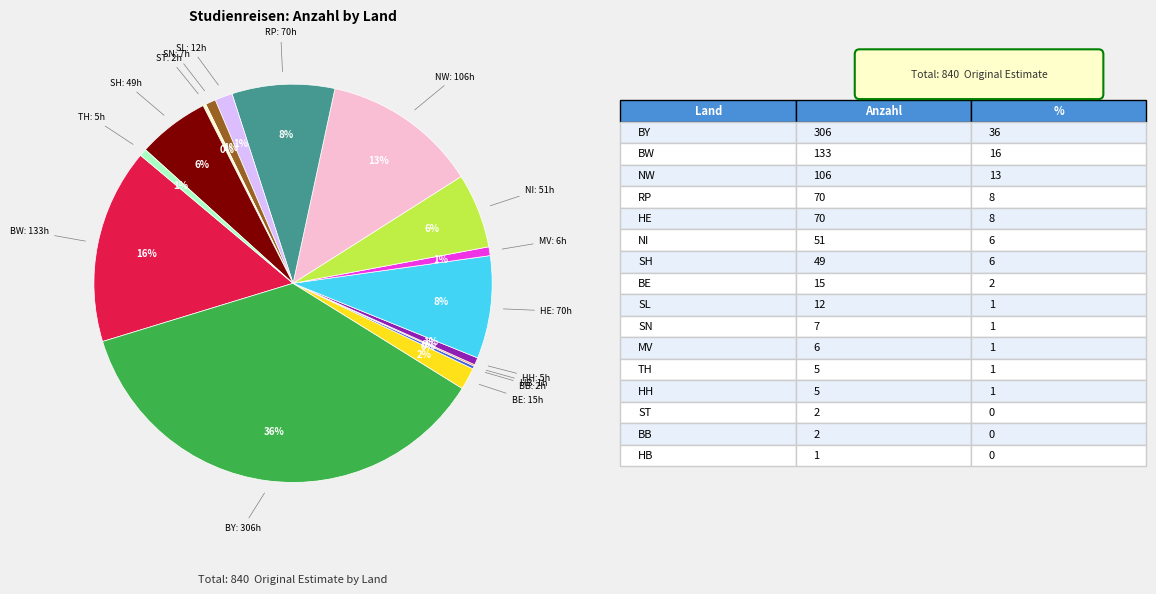

To the nearest percent, what is the difference between the largest and smallest slice percentages?

36%